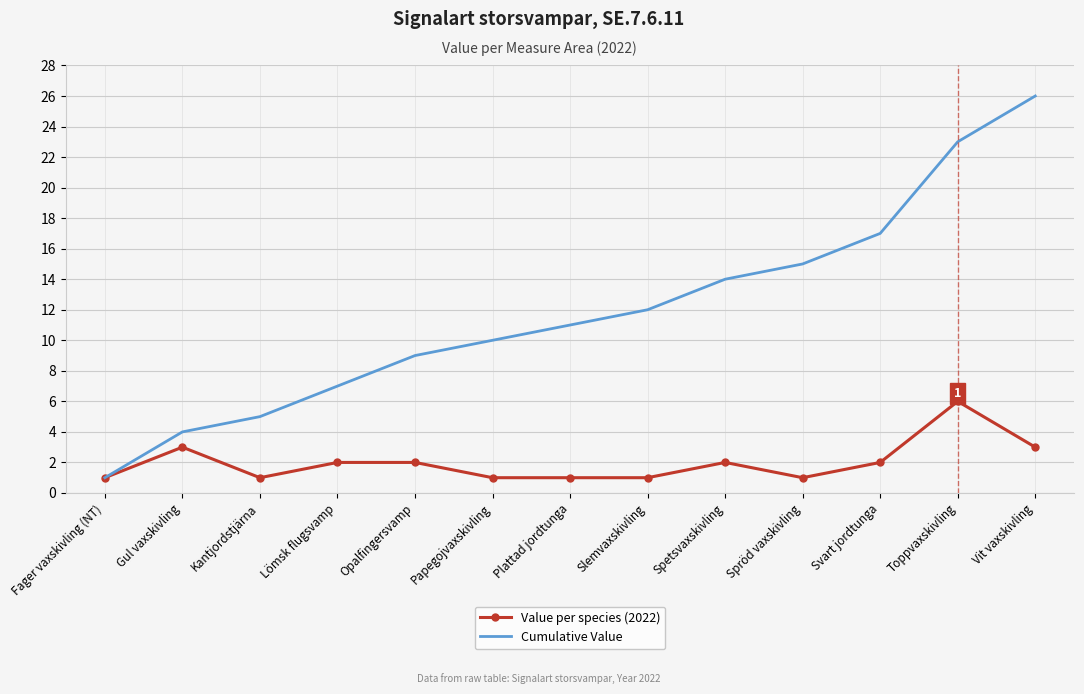

What is the difference between the maximum and minimum values in the Cumulative Value series?

25